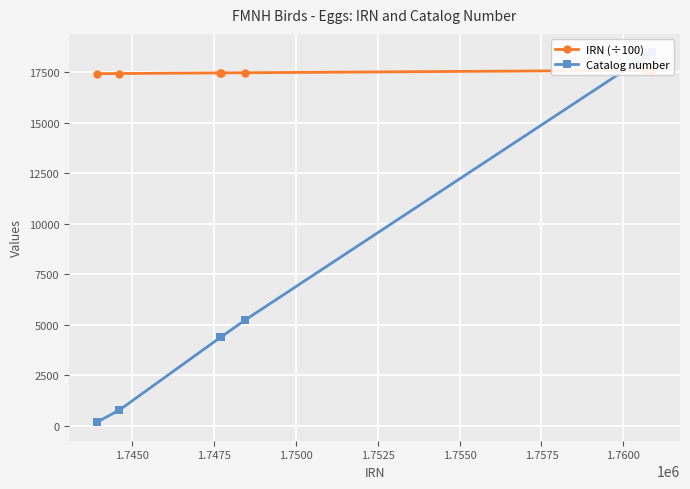

How many lines are shown in the chart?

2